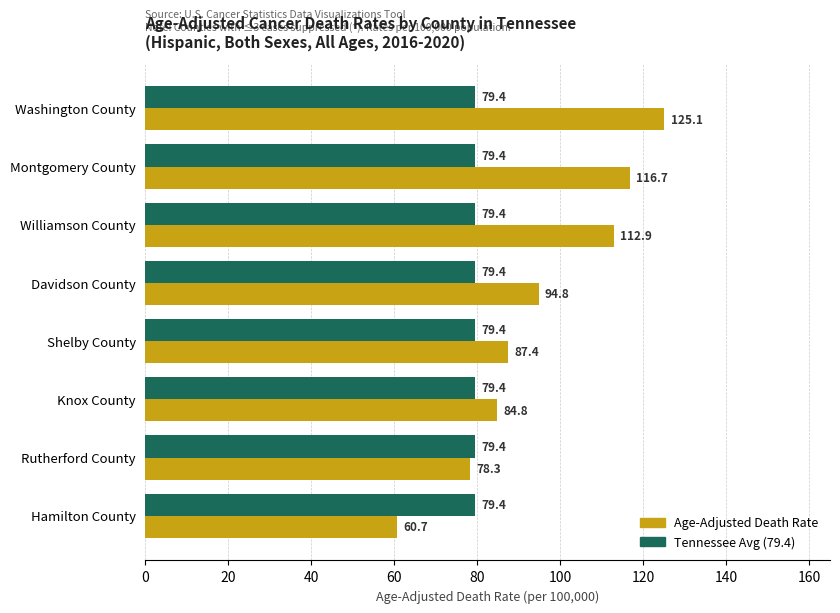

Where is Age-Adjusted Death Rate nearest to the value 92?

Davidson County